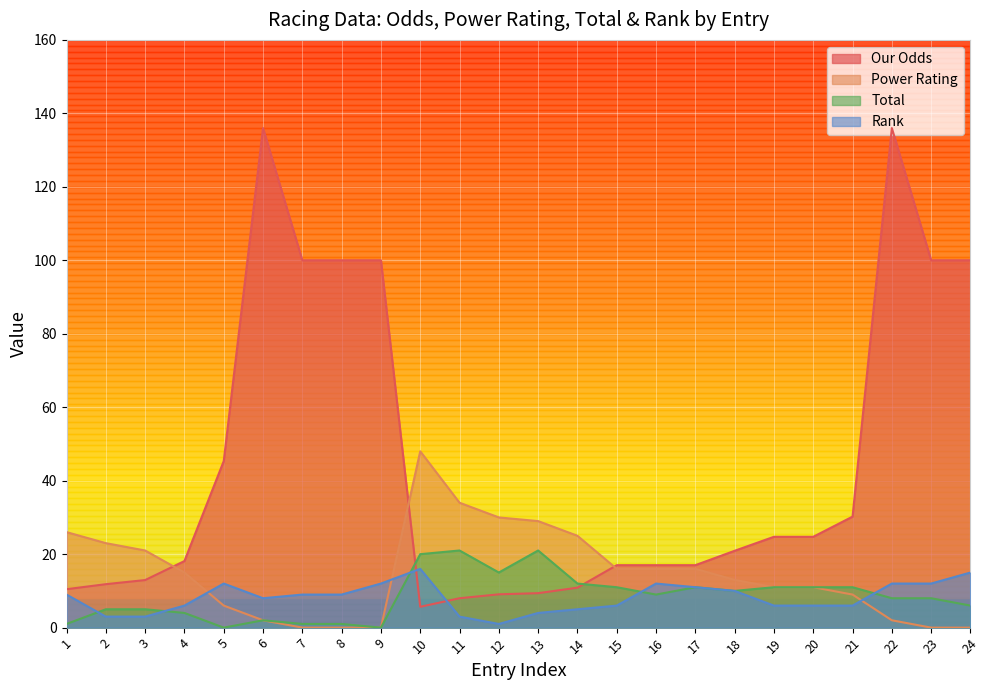

Does the chart display data point markers on the line(s)?

No